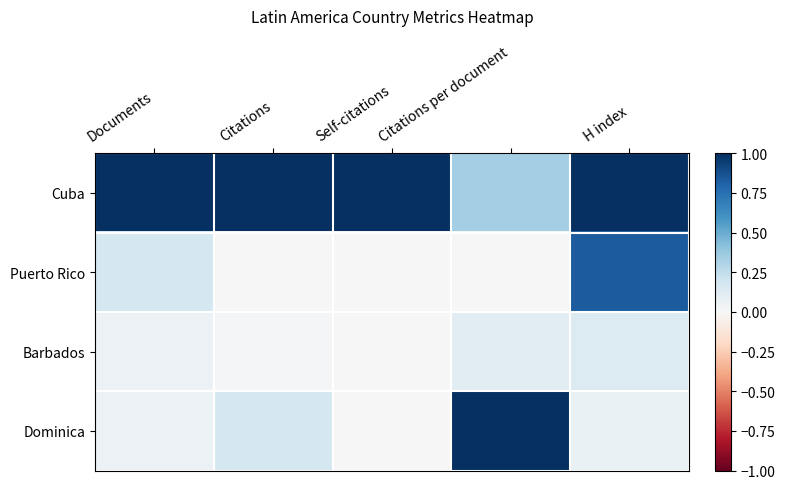

Between Documents and Citations per document, which is larger?

Documents